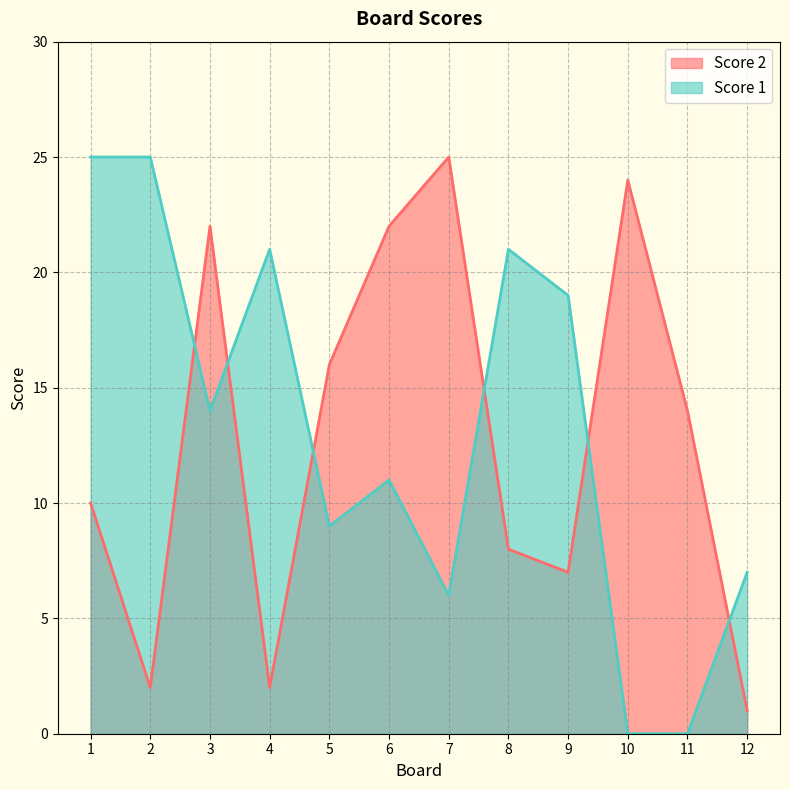

Which series has the largest range (max minus min)?

Score 1